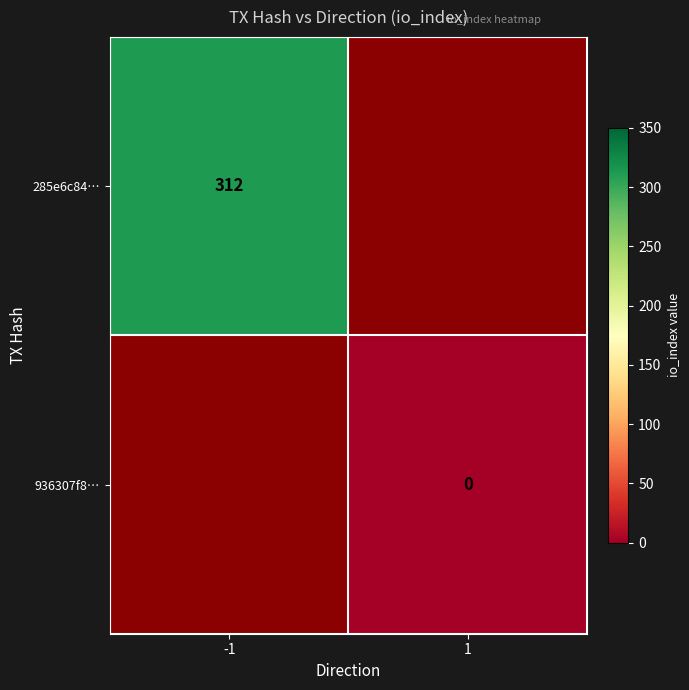

Is the value of 936307f8… at 1 greater than the value of 285e6c84… at -1?

No